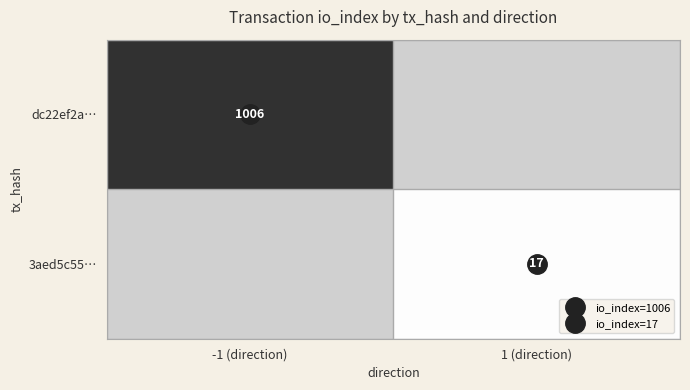

List the series in order of their peak value, highest first.

dc22ef2a…, 3aed5c55…